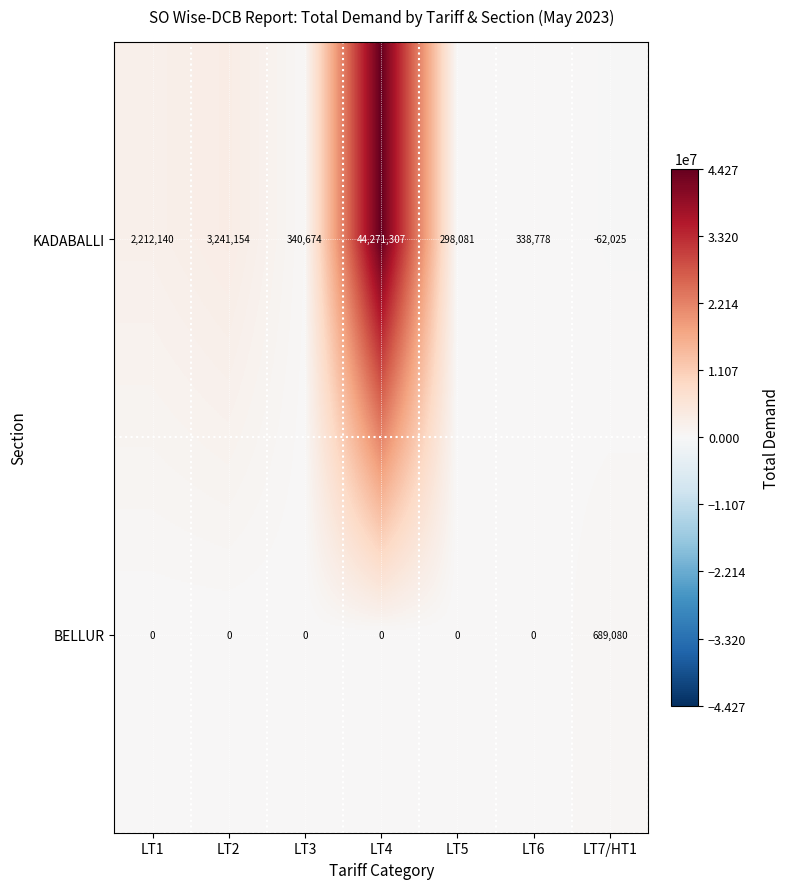

The value of KADABALLI at LT1 is 1318712. True or false?

False